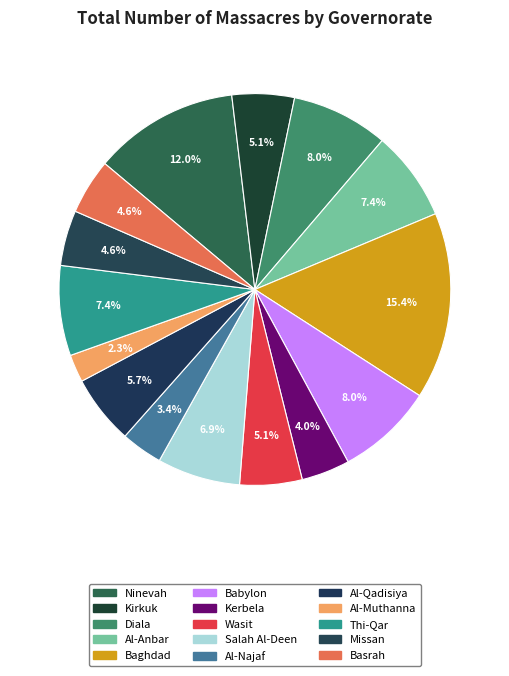

Is it true that Al-Anbar is 7% of the pie?

True